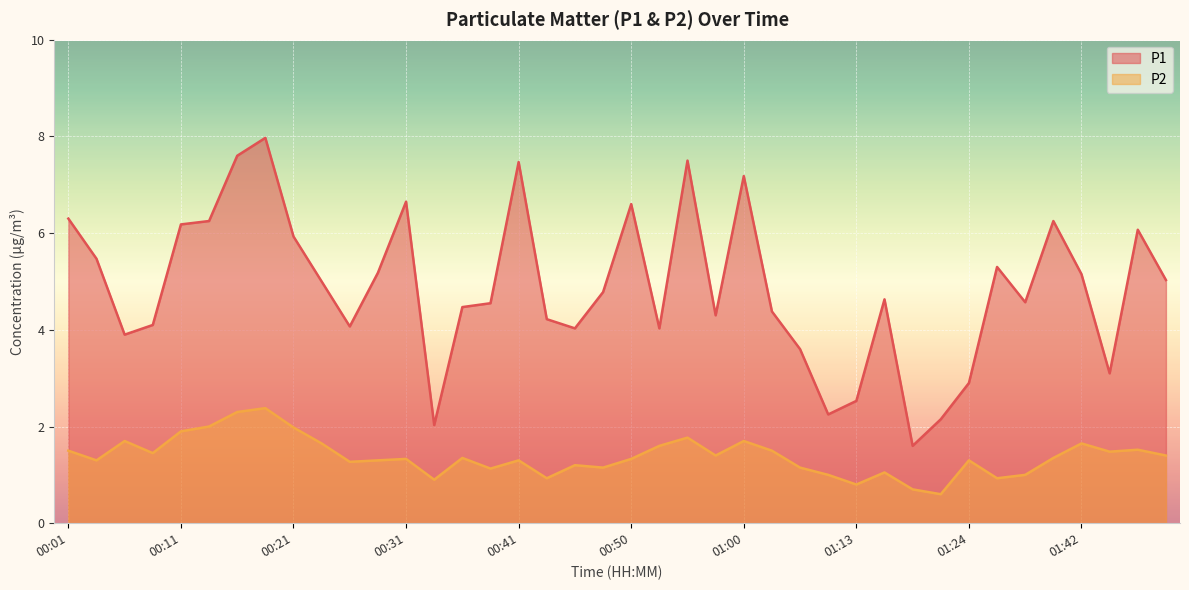

Which series has the largest total across all categories?

P1